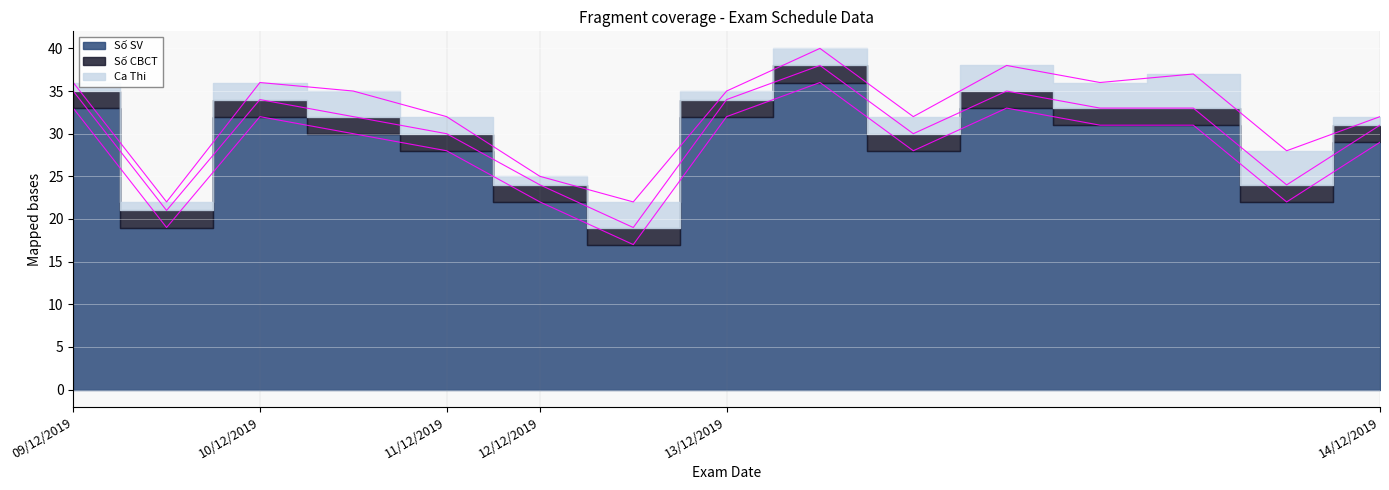

What is the difference between the second highest and minimum values in the Số SV series?

16